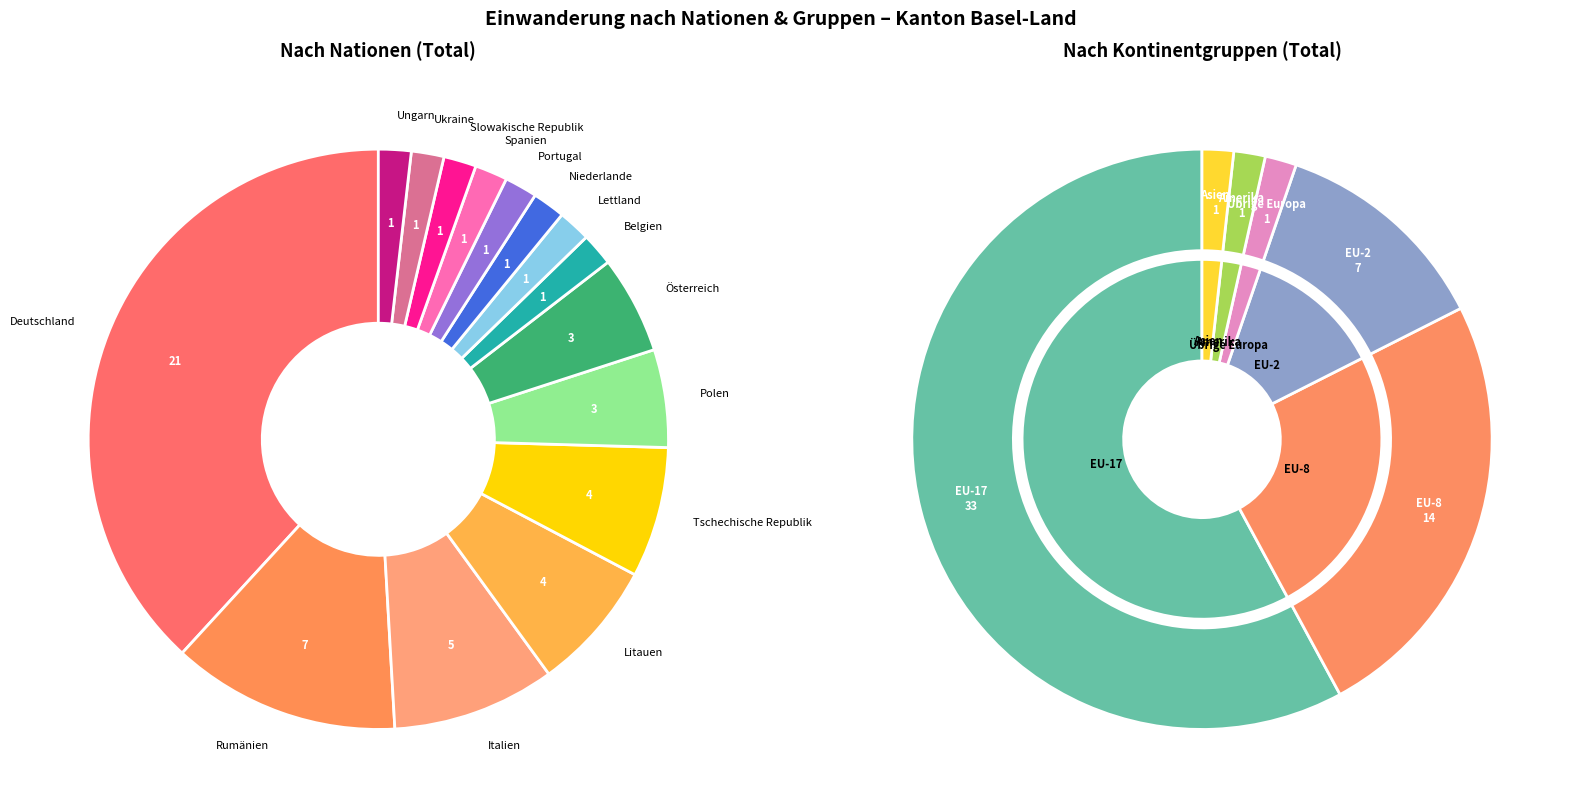

Combined, what portion of the pie is Litauen and Ungarn?

9.1%